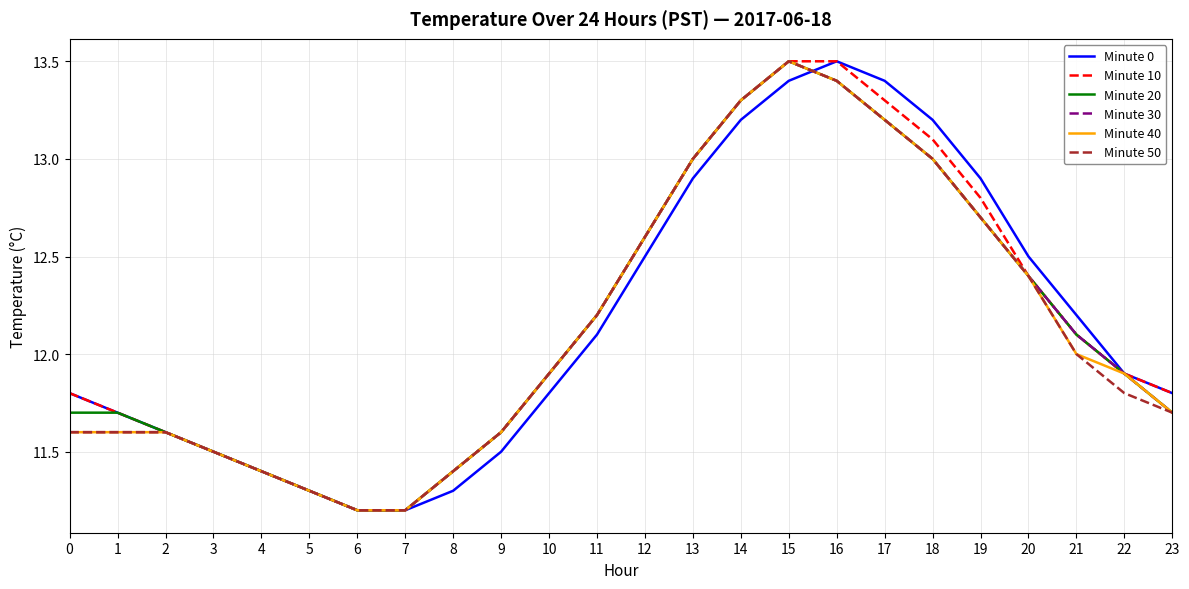

Is this an area chart (filled region under the line)?

No